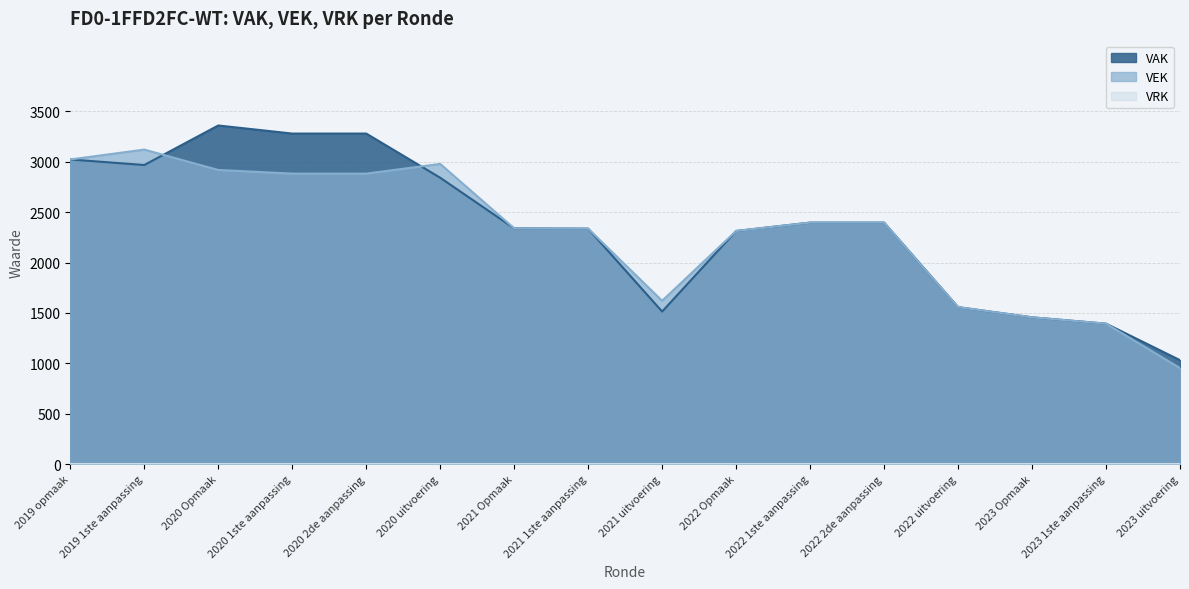

At how many categories does at least one series exceed 2326?

10